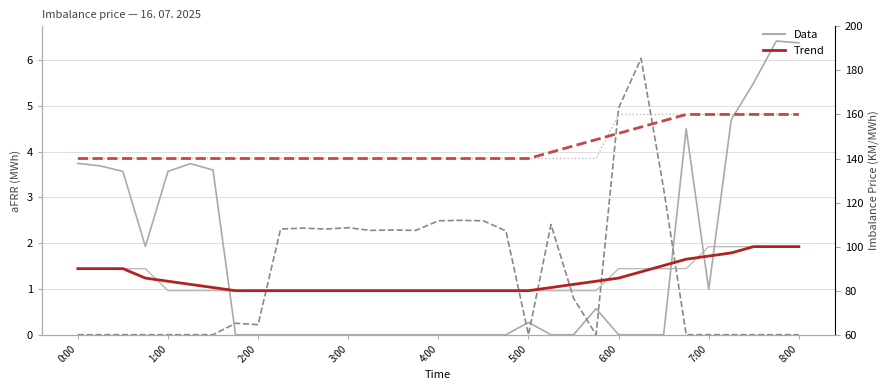

The Imbalance NEGATIVE (Data) series shows 238.4 at 5:00. True or false?

False